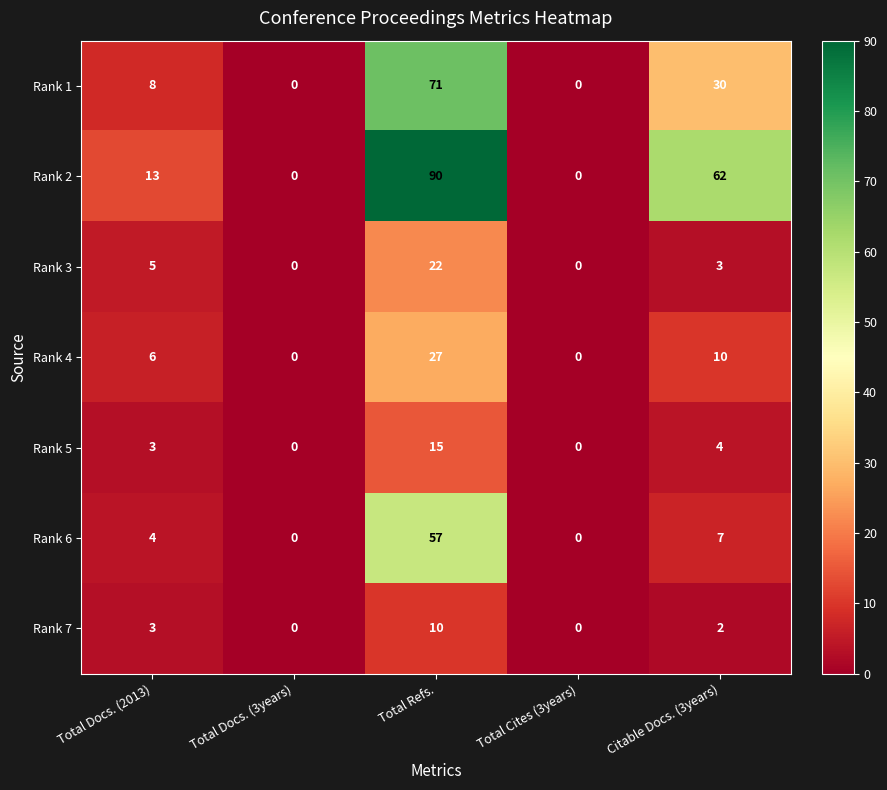

The Rank 4 series shows 27 at Total Refs.. True or false?

True